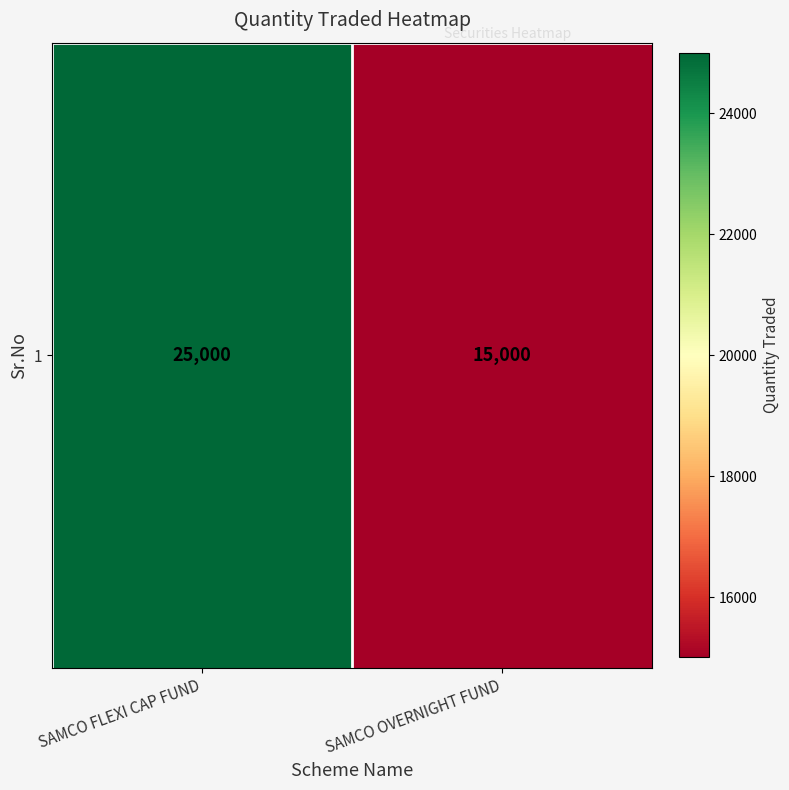

What is the change in value from SAMCO FLEXI CAP FUND to SAMCO OVERNIGHT FUND?

-10000